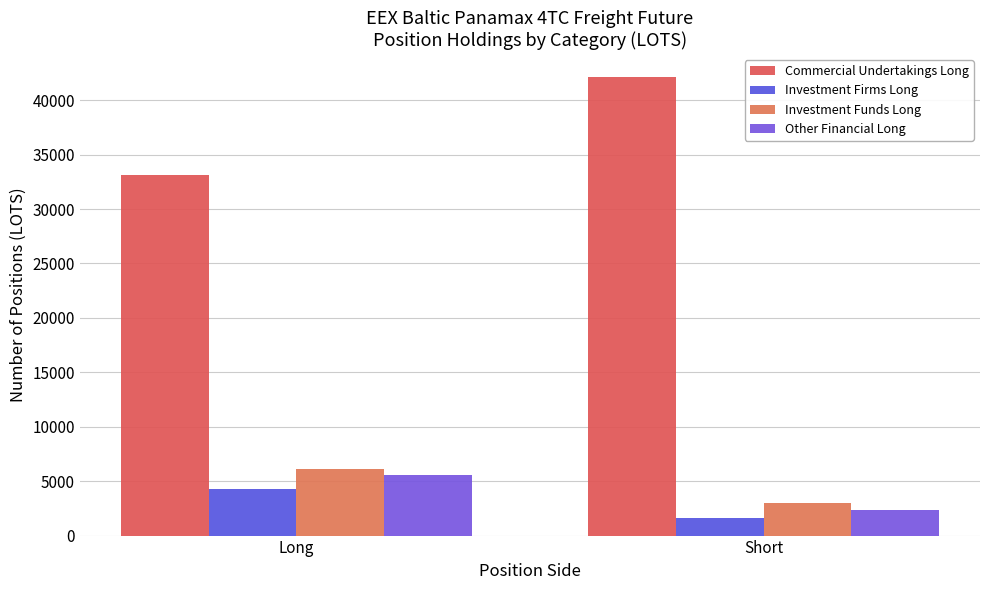

Is it true that Other Financial Long equals 2378.1 at Short?

True